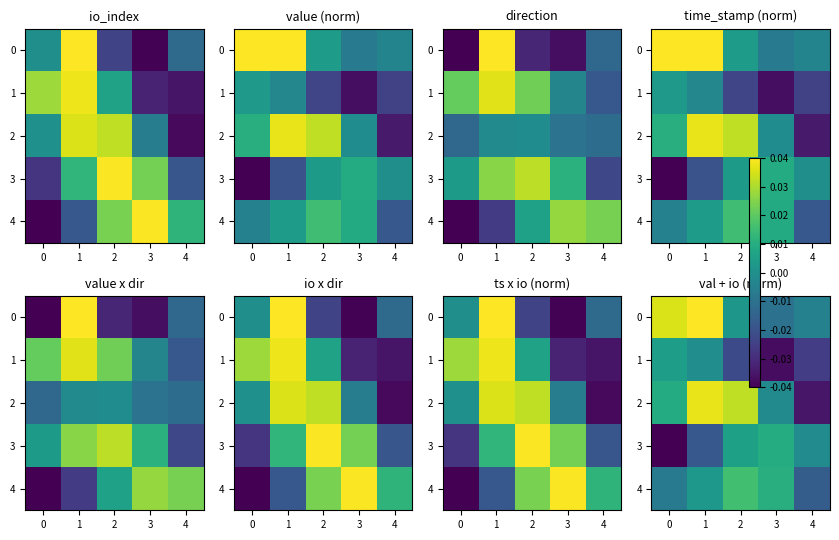

What is the total value across all series at 1?

0.1